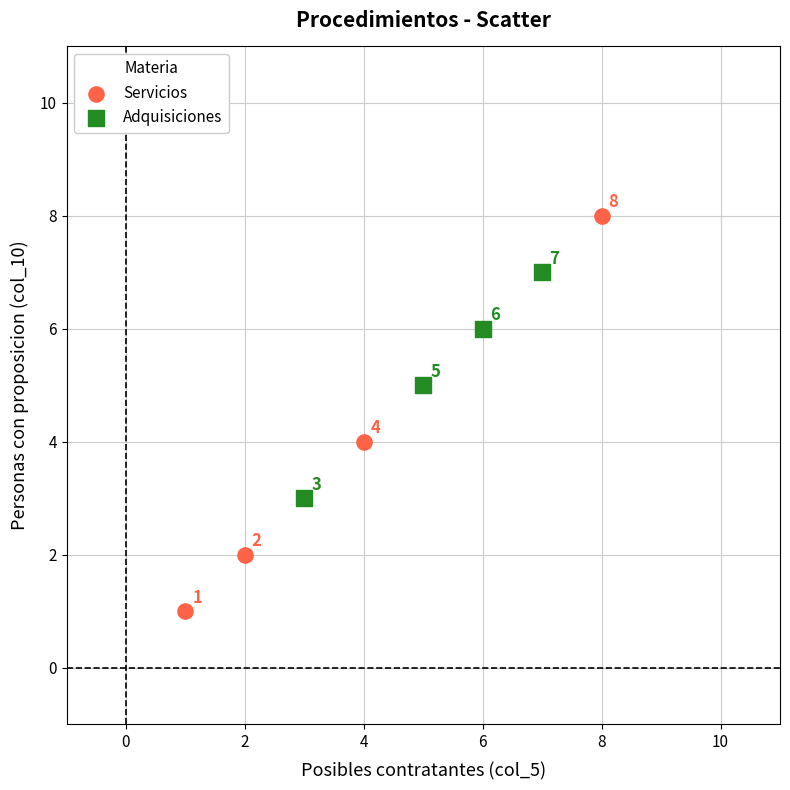

Which series reaches the minimum Y coordinate?

Servicios